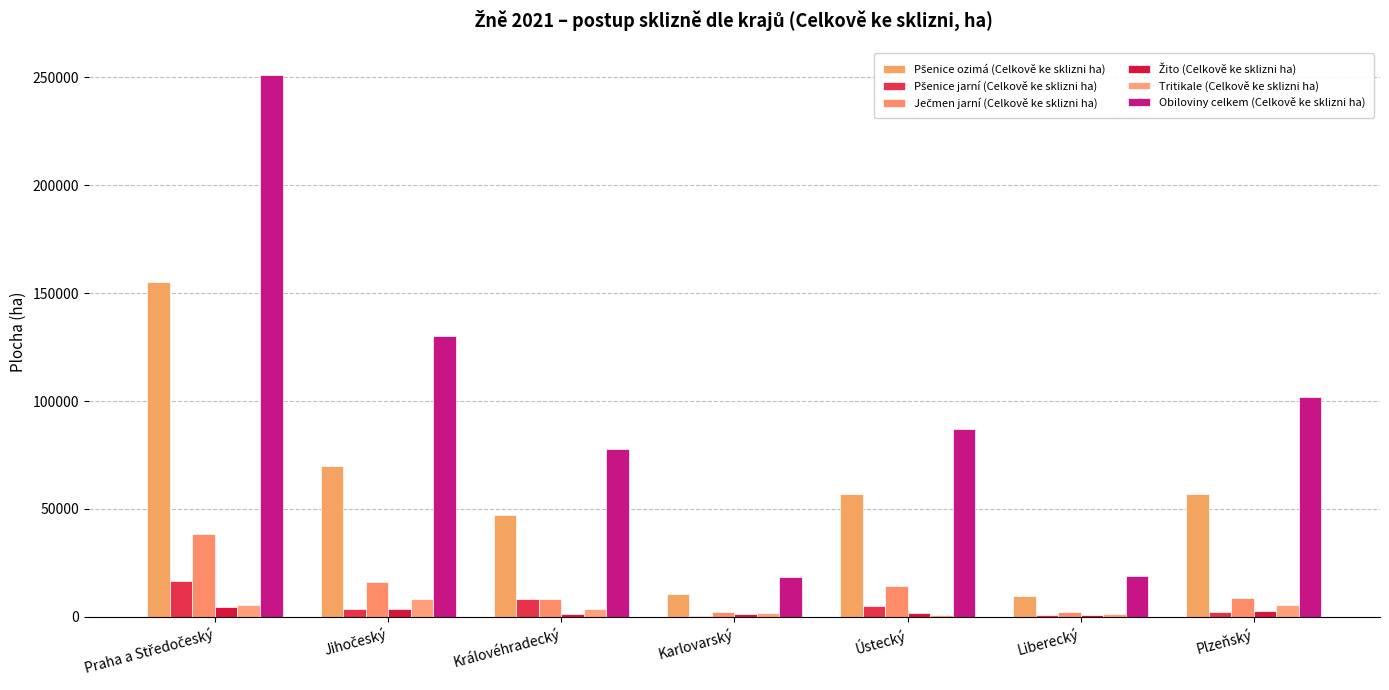

Count the number of categories in the chart.

7